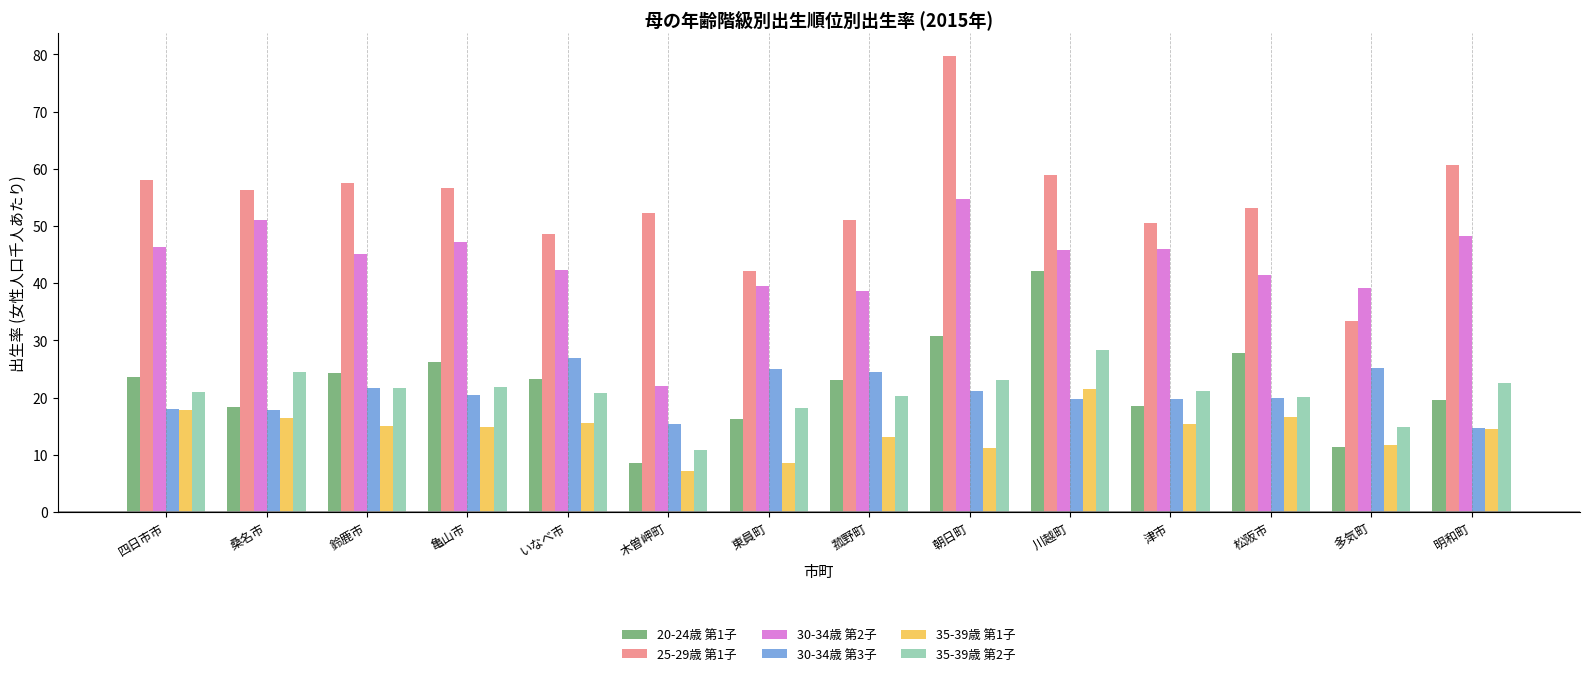

The value of 25-29歳 第1子 at 桑名市 is 56.3. True or false?

True